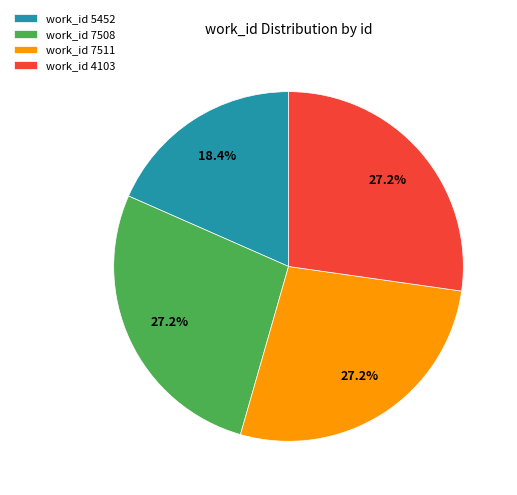

How much of the chart is everything except work_id 7508?

72.8%